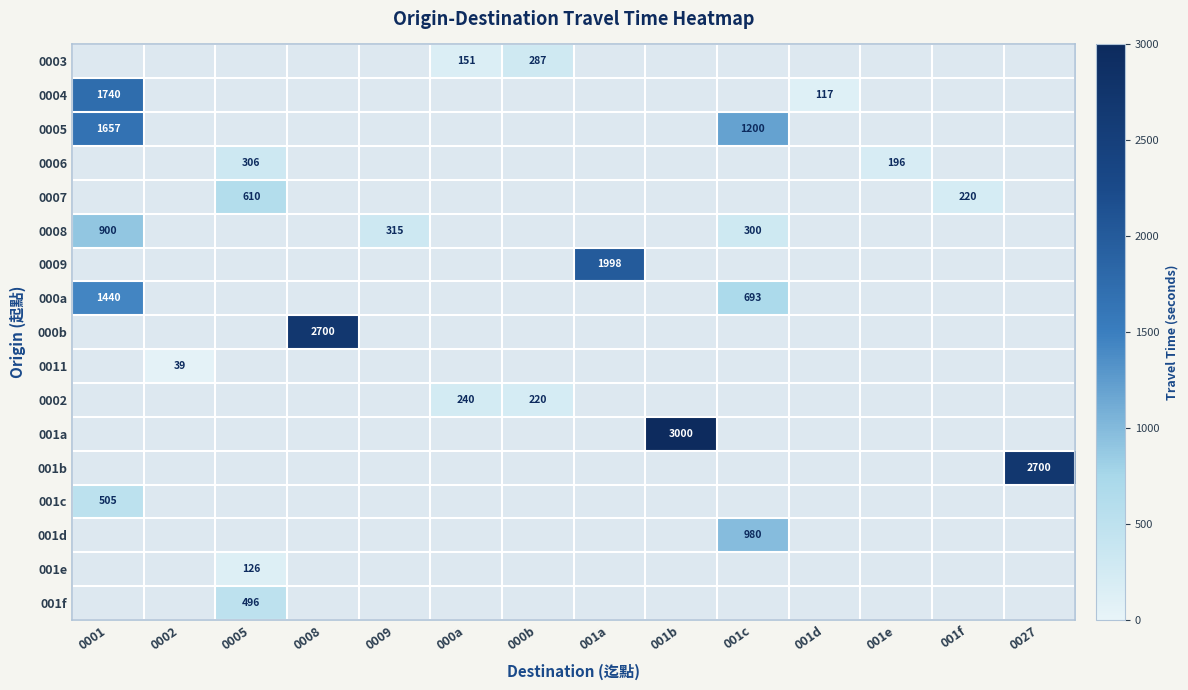

The value of 001b at 0027 is 2700. True or false?

True